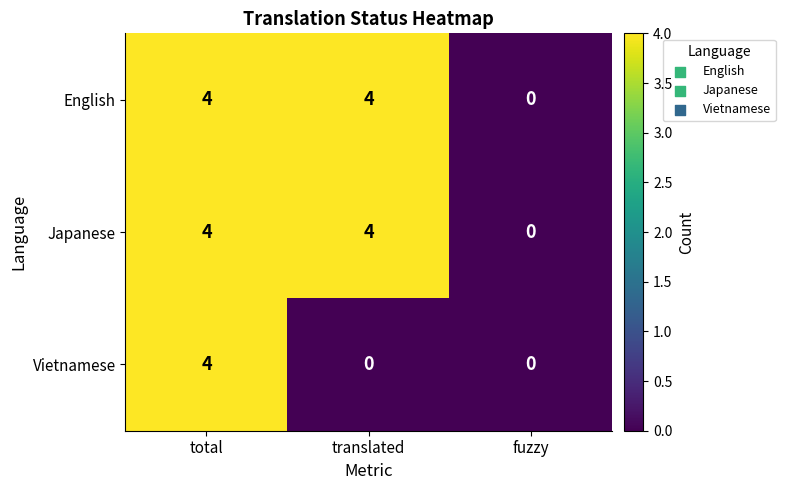

Count the English values in the range 0 to 4.

3